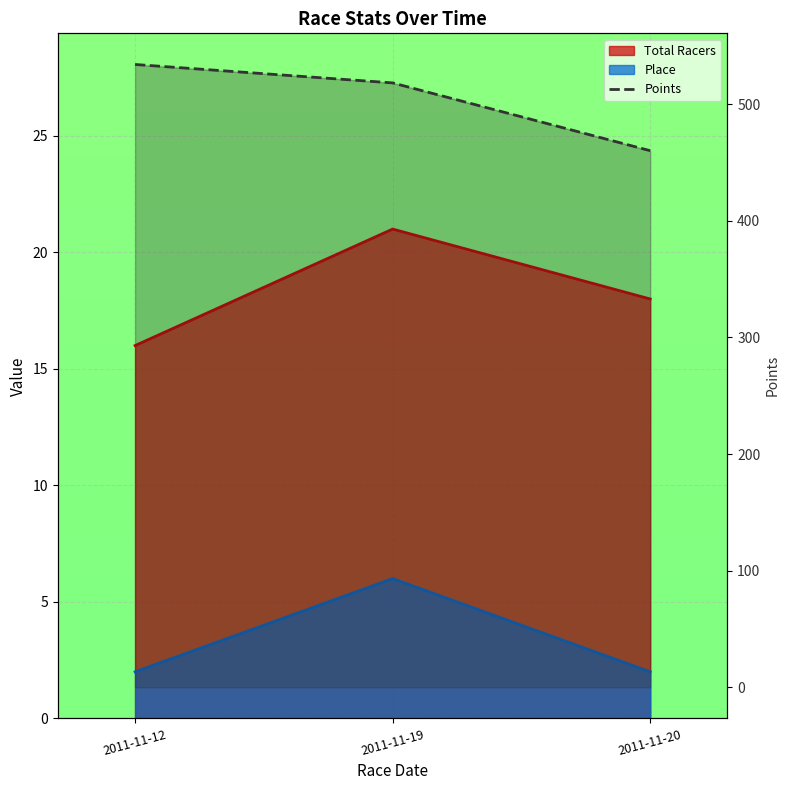

What is the greatest value displayed?

534.1